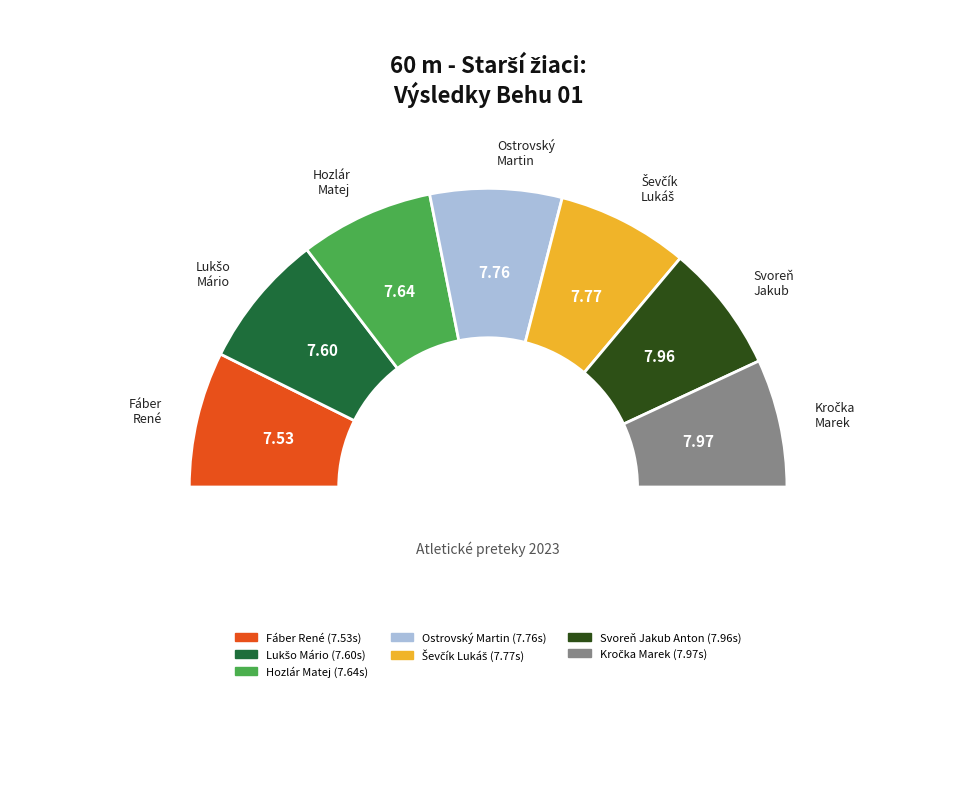

Is there a majority slice in this chart?

No